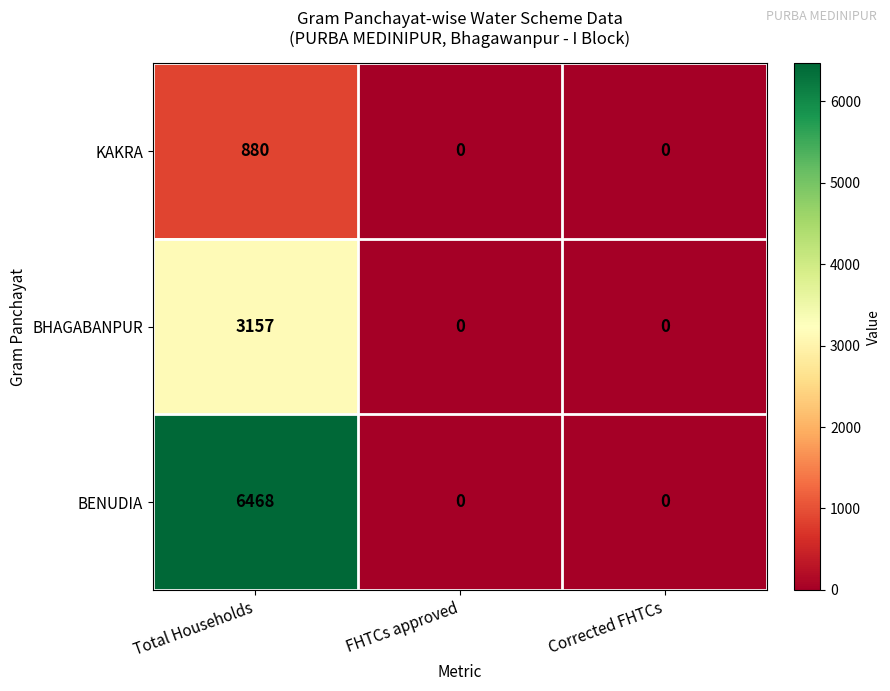

What is the spread (max minus min) of values at Total Households?

5588